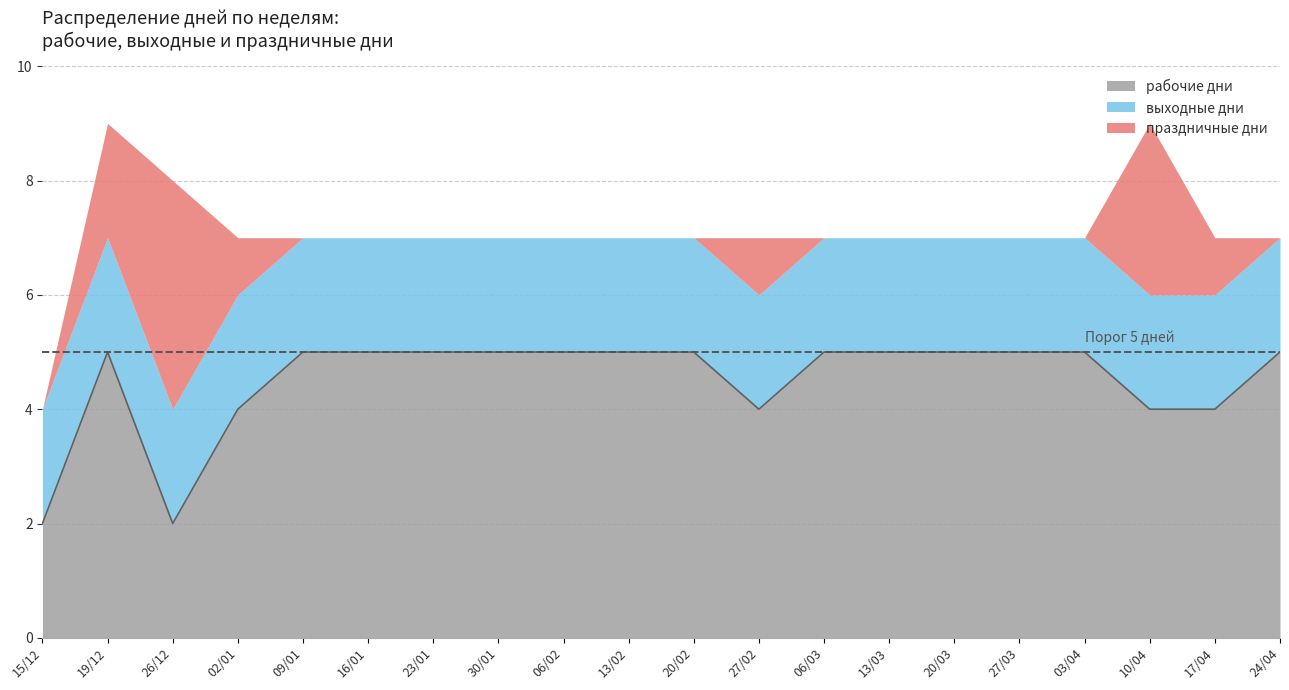

What is the sum of the выходные дни values at 03/04 and 13/03?

4